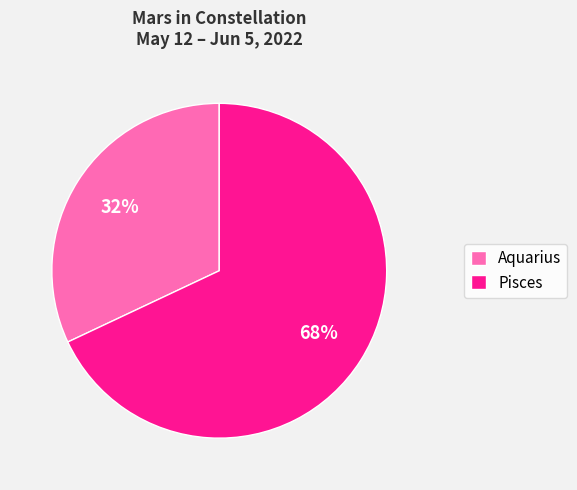

Which has a higher value, Aquarius or Pisces?

Pisces